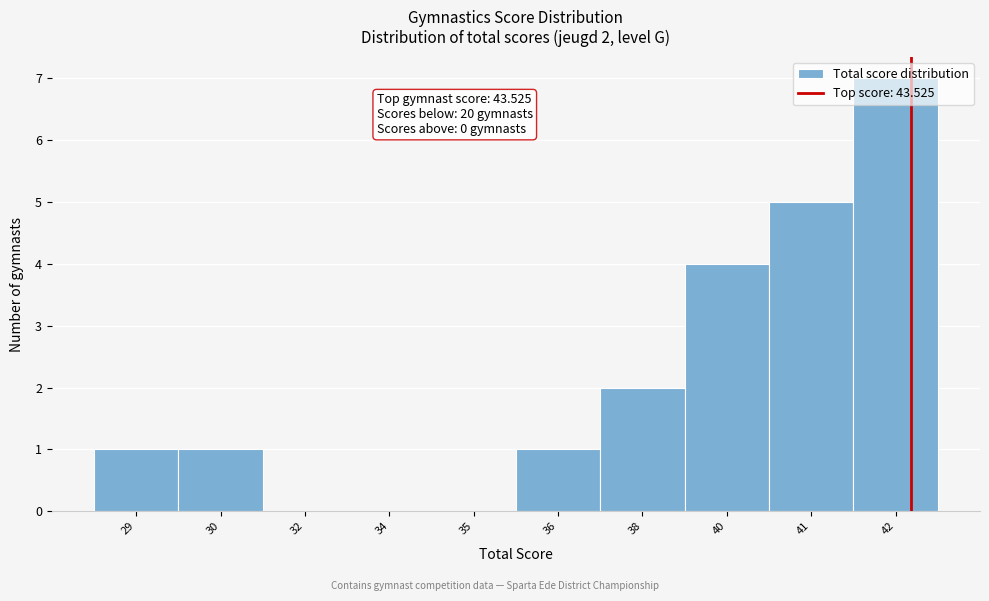

Between 36 and 35, which is larger?

36